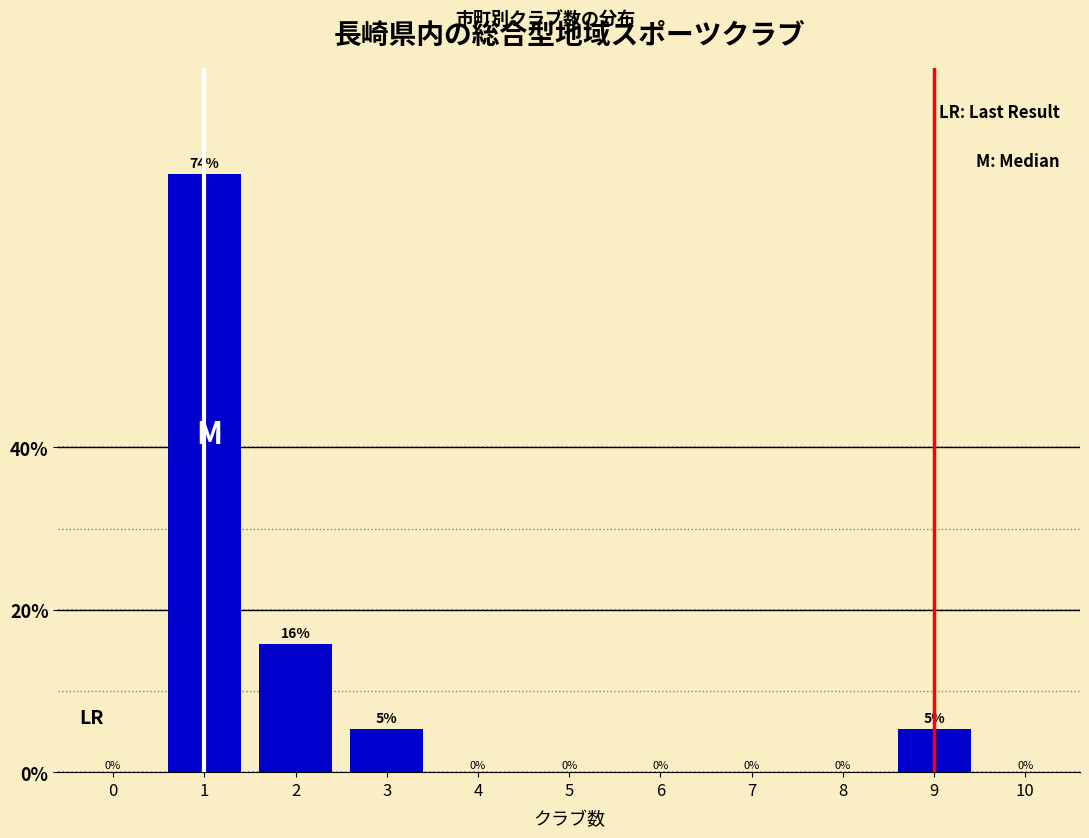

Is it true that the value at 3 is 8.8?

False